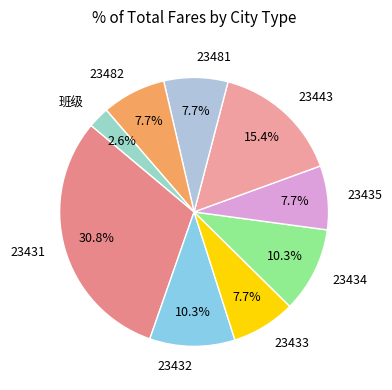

To the nearest percent, what is the combined percentage of 23481 and 23435?

15%